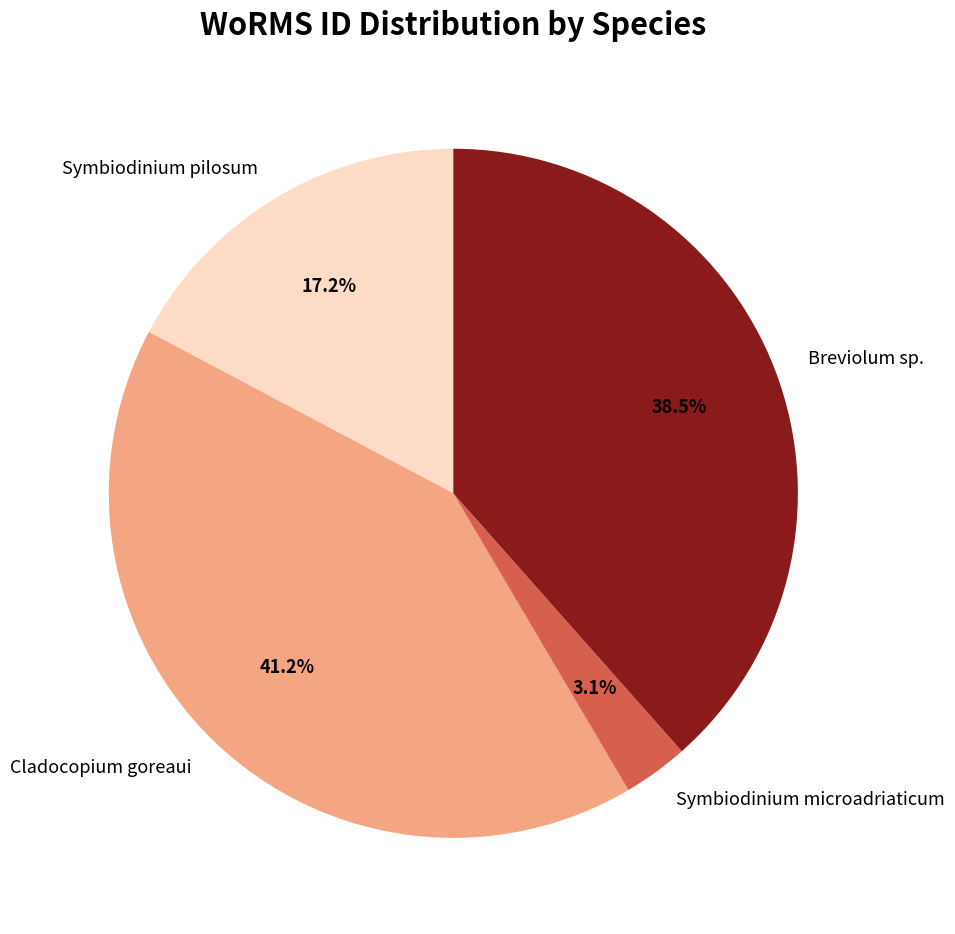

What is the ratio of the value at Breviolum sp. to the value at Symbiodinium pilosum?

2.2